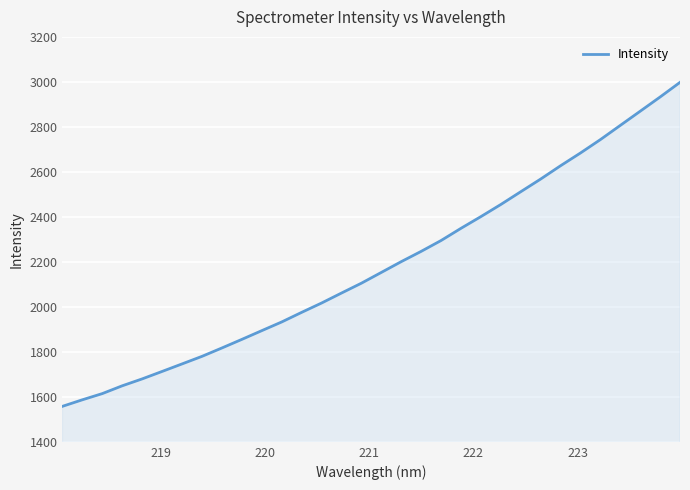

What is the minimum value shown in the chart?

1557.8